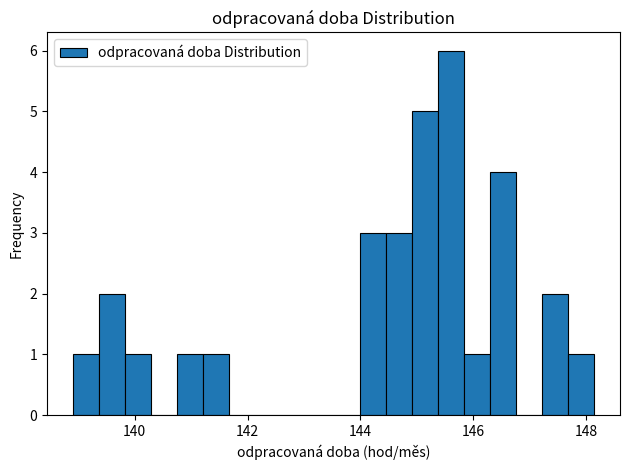

Read against the x-axis, roughly where is the centre of the tallest bar?

145.6